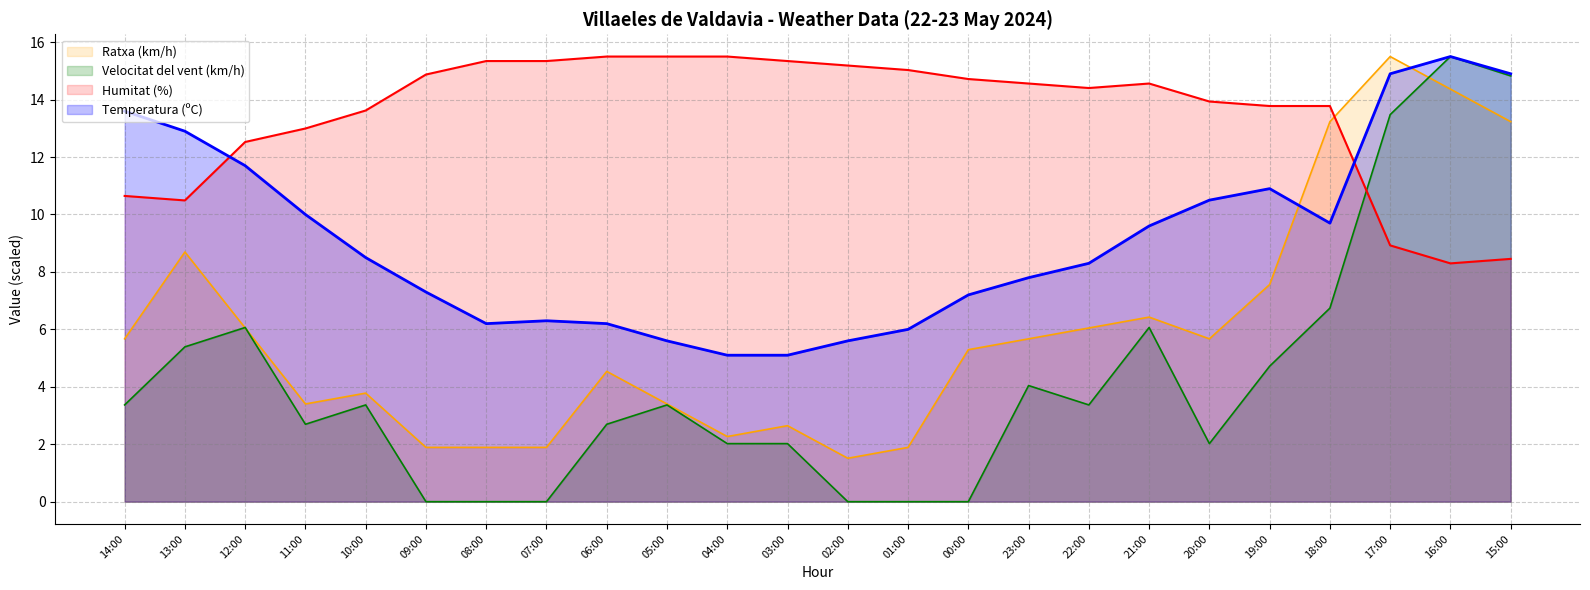

Which series has the widest spread of values?

Velocitat del vent (km/h)